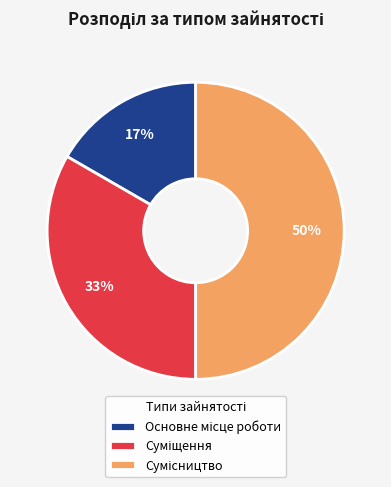

To the nearest percent, what is the difference between the largest and smallest slice percentages?

33%